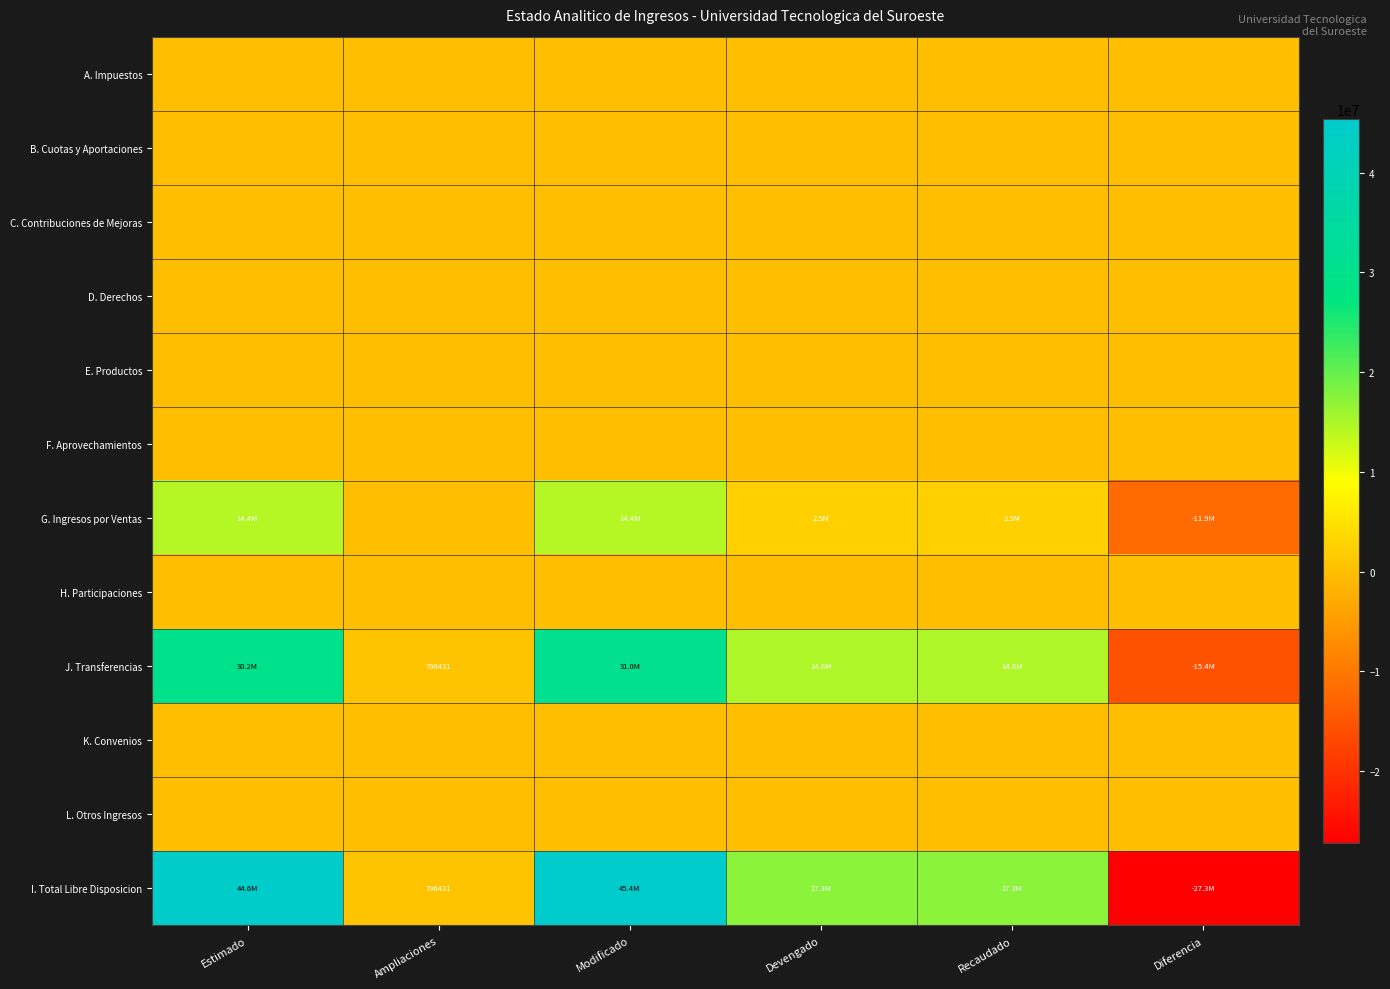

Rank the categories by B. Cuotas y Aportaciones value from lowest to highest.

Estimado, Ampliaciones, Modificado, Devengado, Recaudado, Diferencia